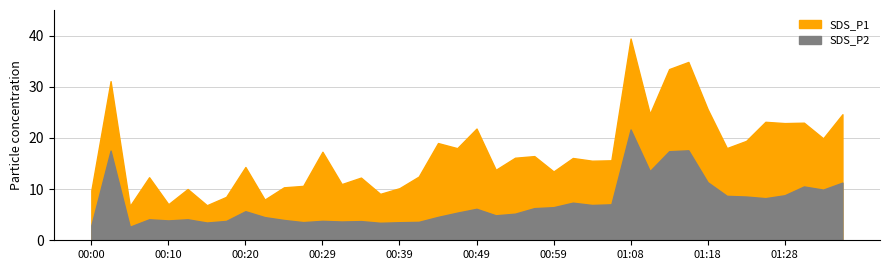

How many lines are shown in the chart?

2